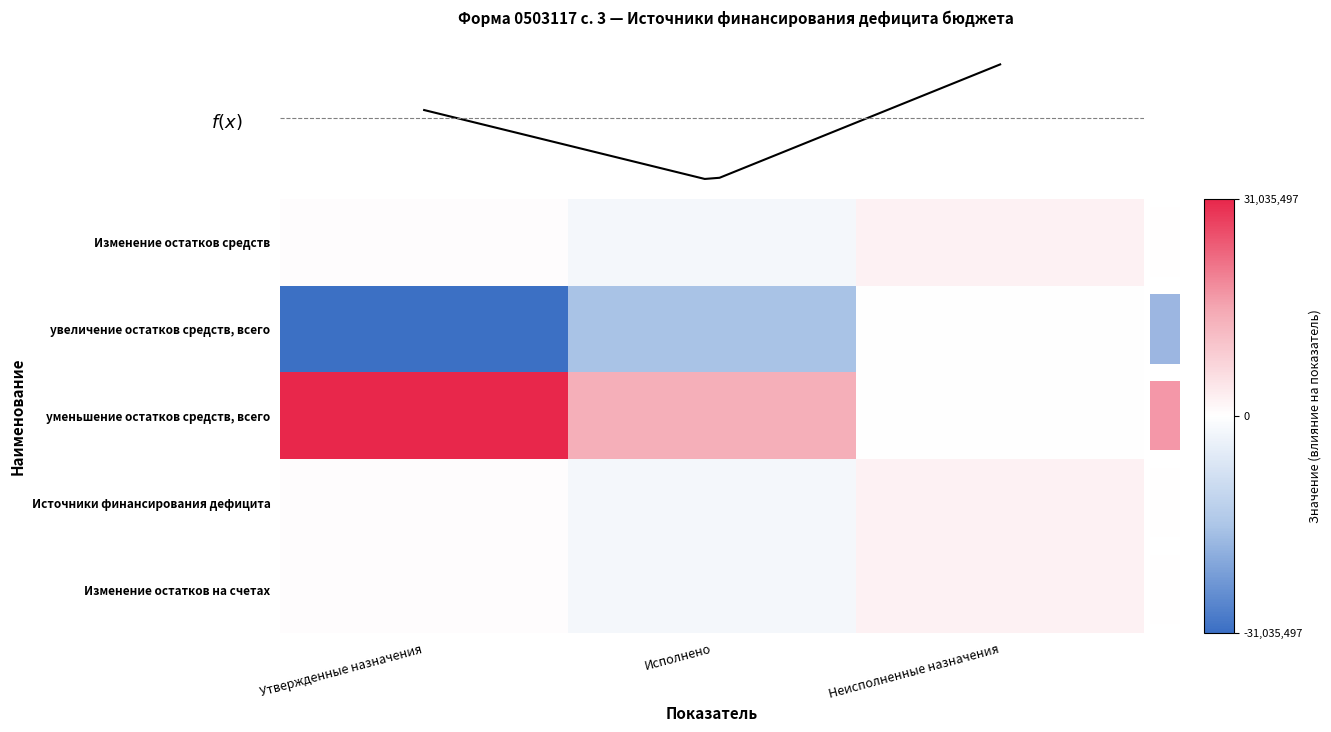

What is the spread (max minus min) of values at Исполнено?

30193941.7